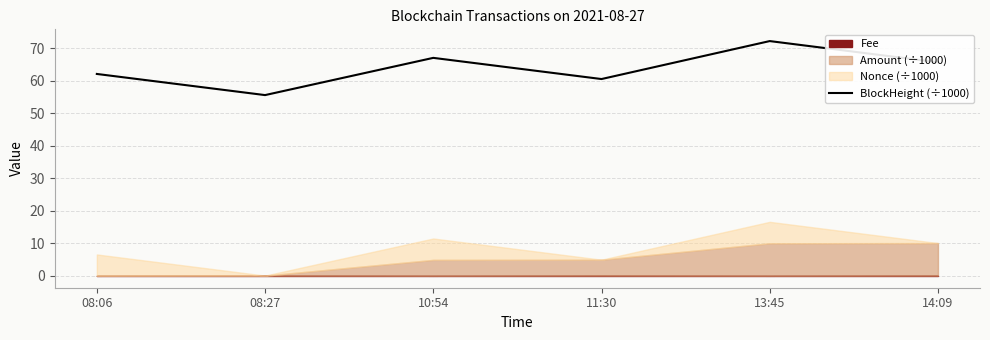

Between 11:30 and 10:54, which is larger?

10:54